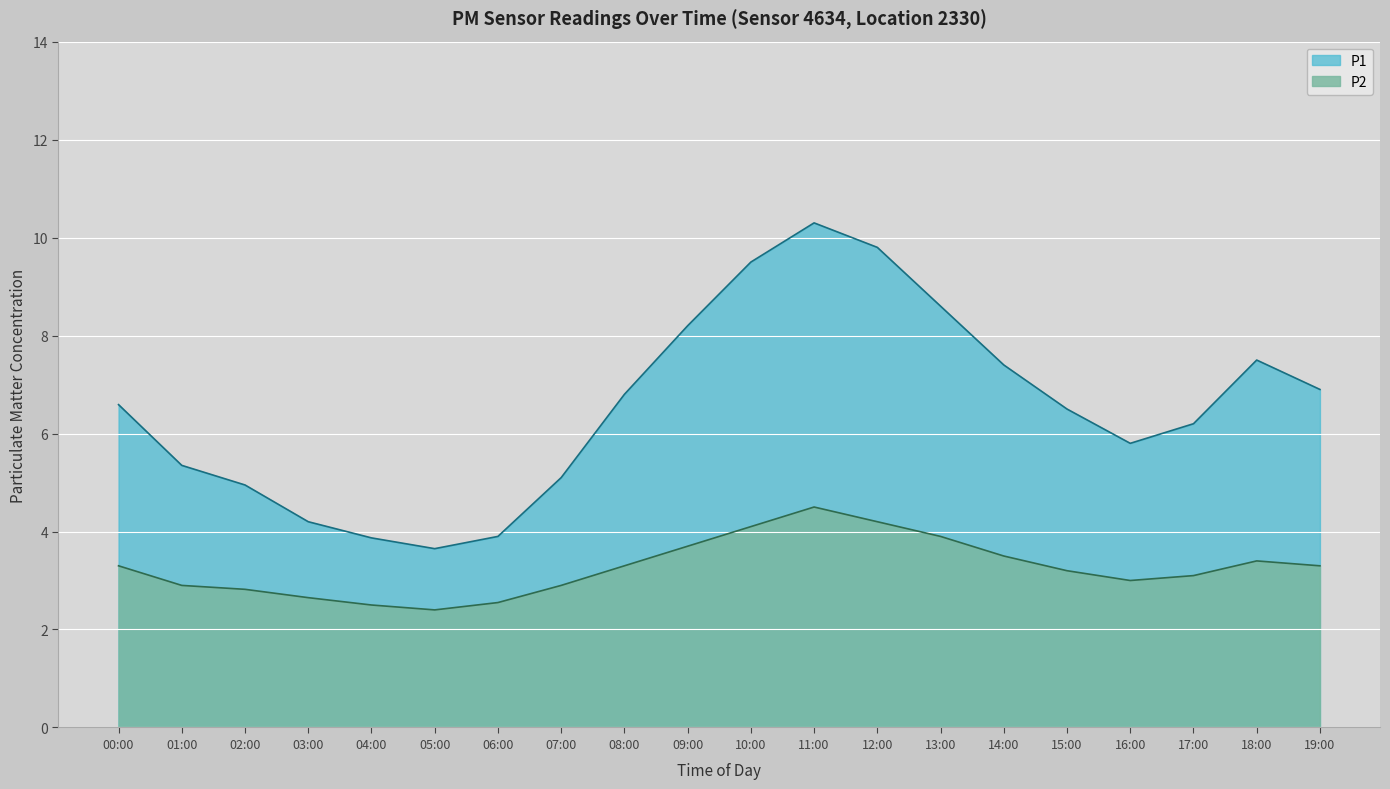

How many values in the P2 series exceed 3?

12